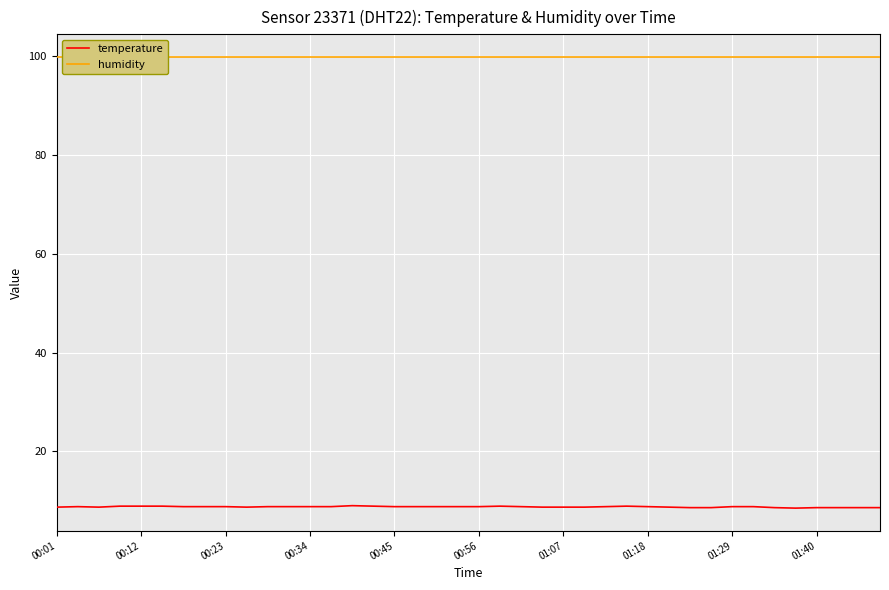

List the series in order of their overall mean, lowest first.

temperature, humidity